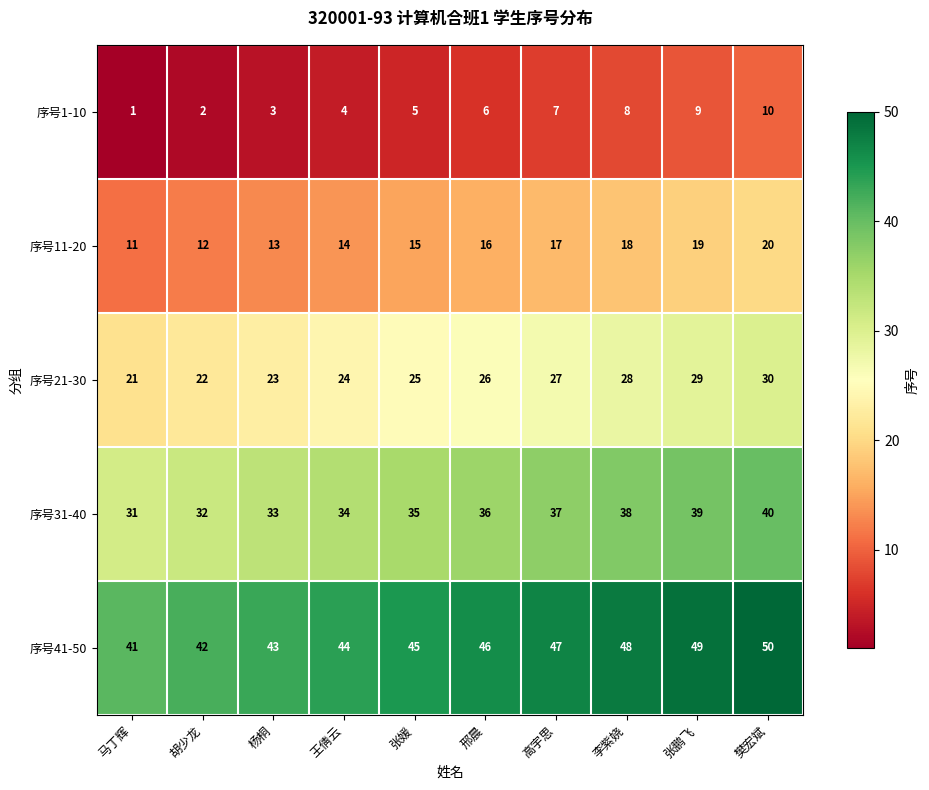

What is the spread (max minus min) of values at 马丁辉?

40